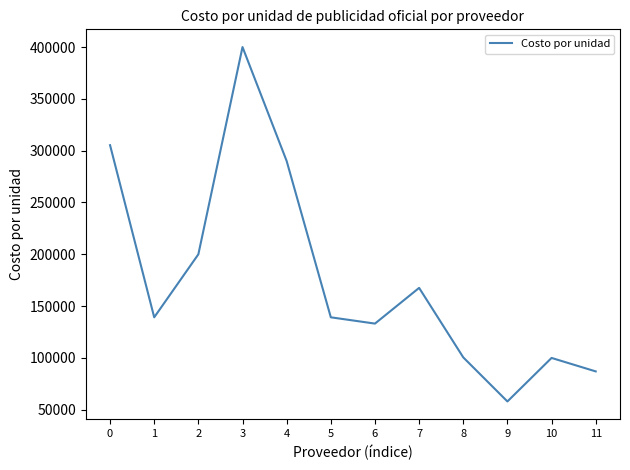

The value at 0 is 429846.3. True or false?

False